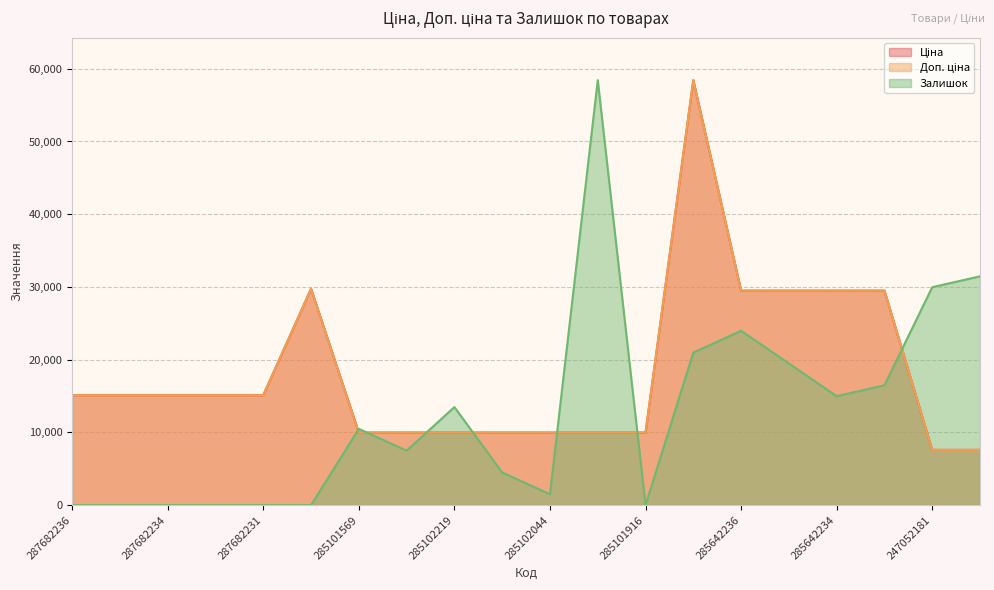

What is the difference between the maximum and minimum values in the Залишок series?

58426.5